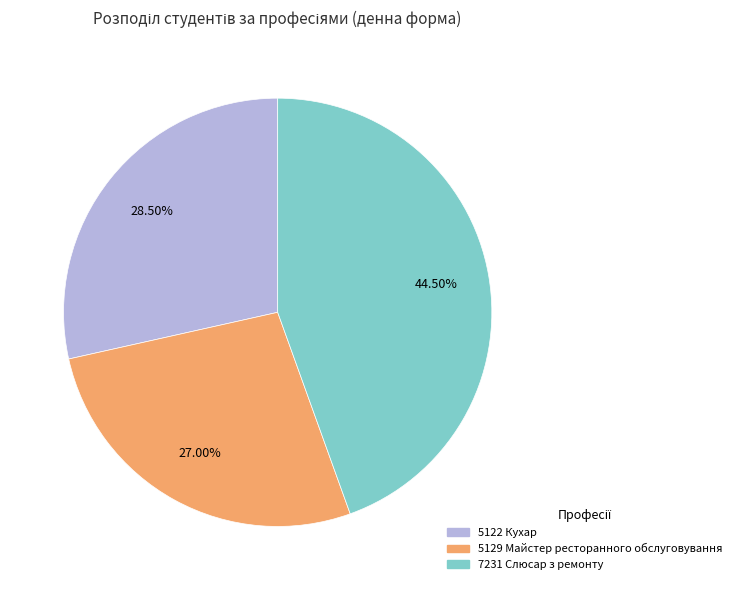

What is the ratio of the value at 5122 Кухар to the value at 7231 Слюсар з ремонту?

0.6